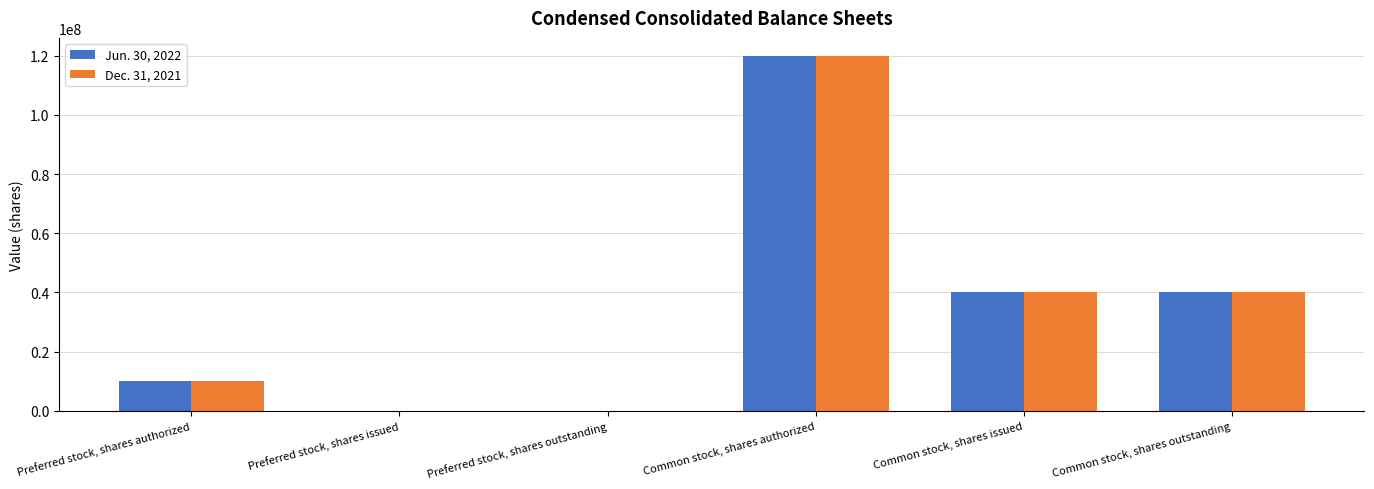

How many series are shown in this chart?

2